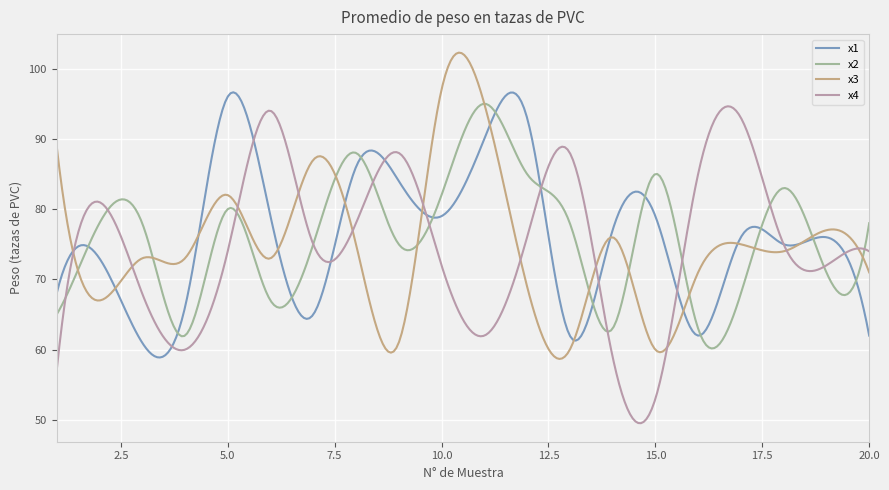

What is the greatest value displayed?

102.3